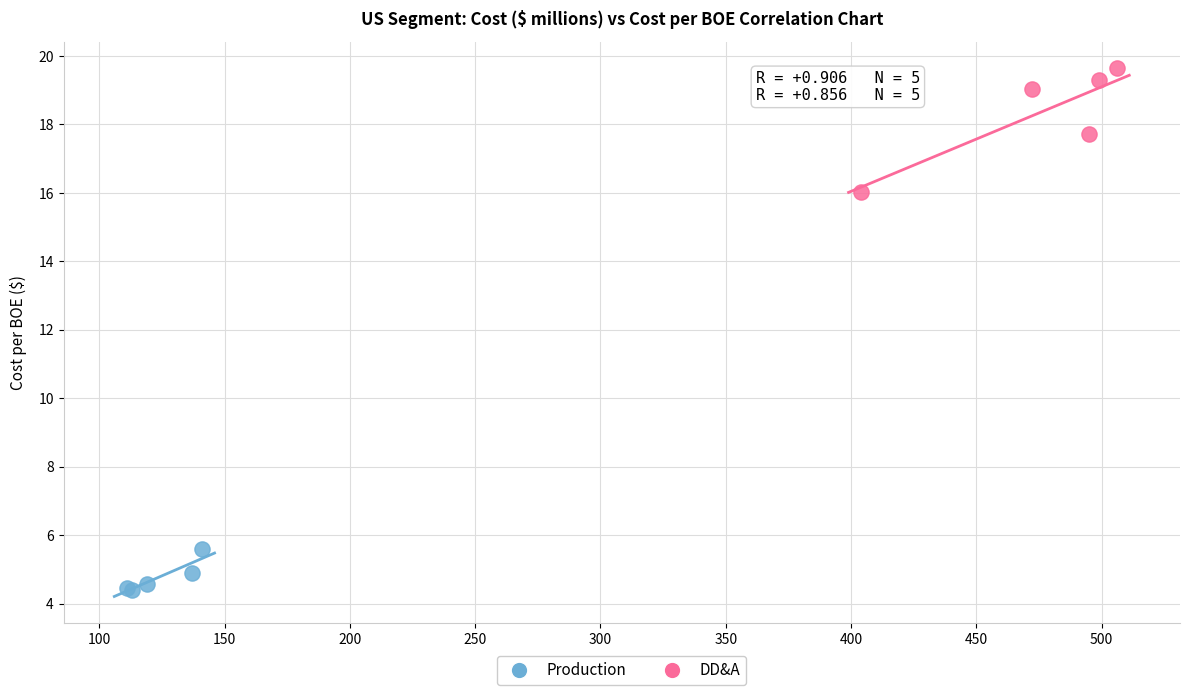

Which series contains the lowest Y value?

Production